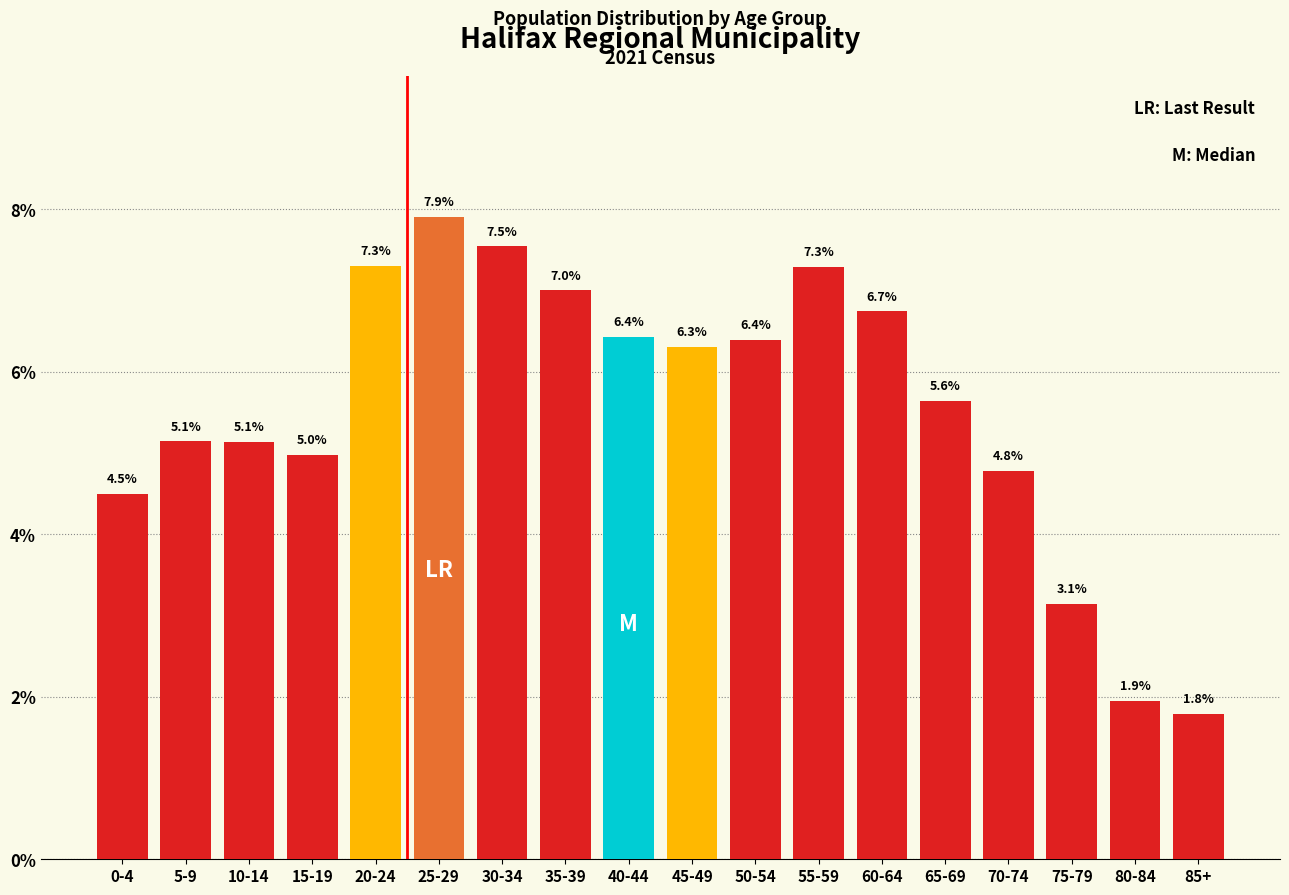

Reading left to right, list all the values displayed in this chart.

4.5	5.1	5.1	5.0	7.3	7.9	7.5	7.0	6.4	6.3	6.4	7.3	6.7	5.6	4.8	3.1	1.9	1.8